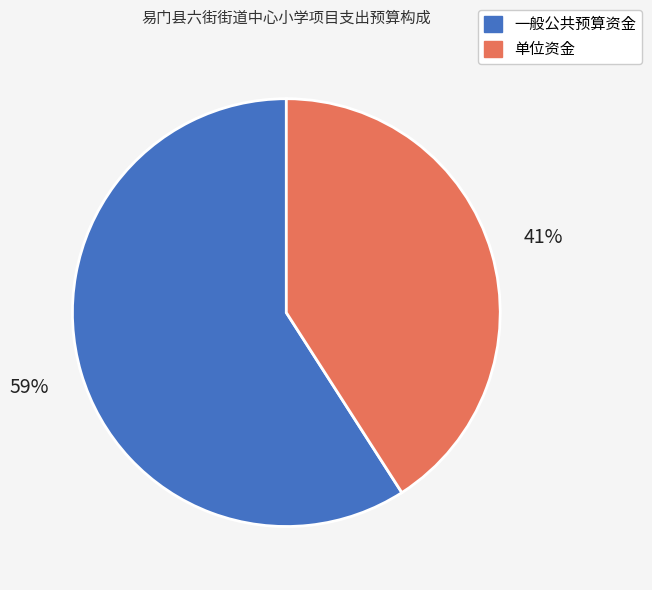

Which category accounts for the majority?

一般公共预算资金